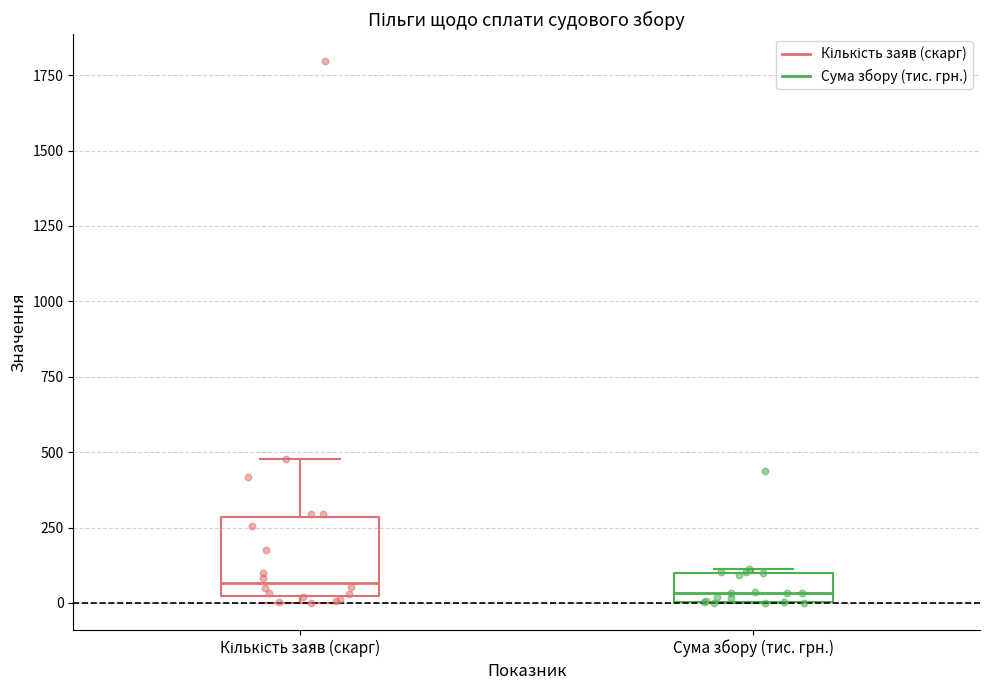

Reading left to right, read every box against the y-axis: the position of its median line, the range the box covers, and the ends of its whiskers. The values are not printed on the chart, so give them approximately, as read against the axis.

Кількість заяв (скарг): median 50, box 0 to 300, whiskers 0 (just below the box's lower edge) to 500
Сума збору (тис. грн.): median 50, box 0 to 100, whiskers 0 to 100